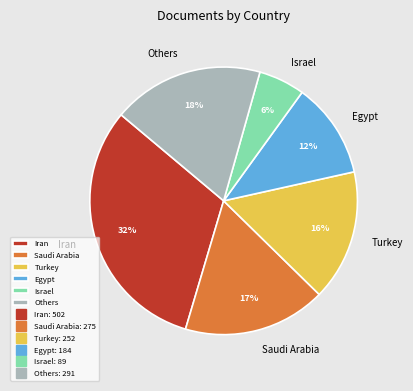

To the nearest percent, what is the average slice percentage?

17%